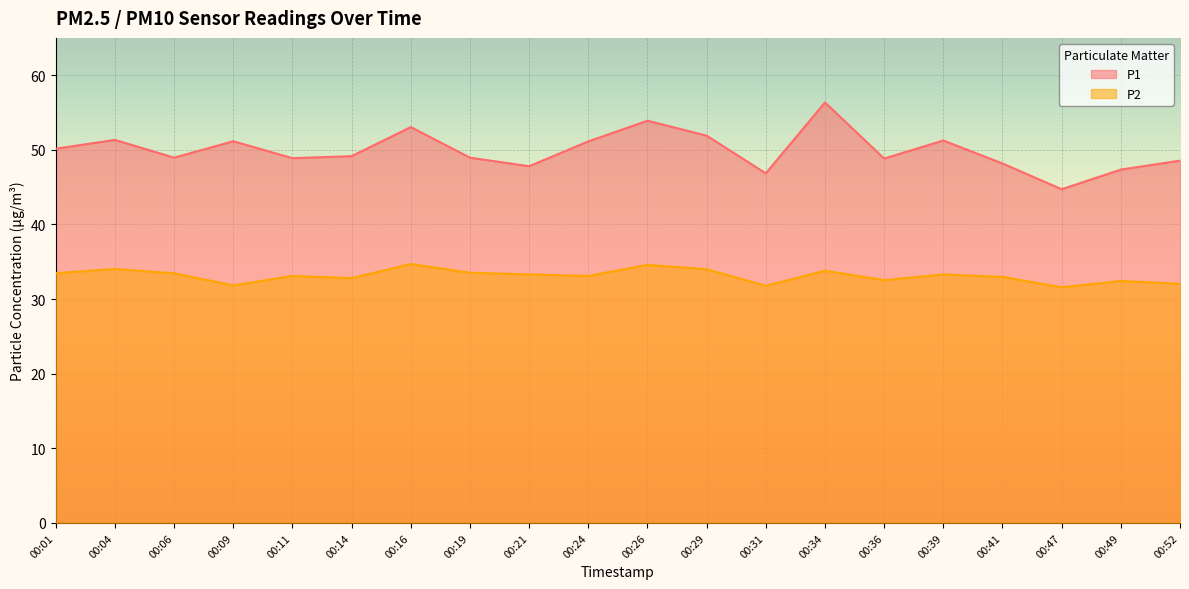

True or false: P2 has a value of 33.1 at 00:24.

True